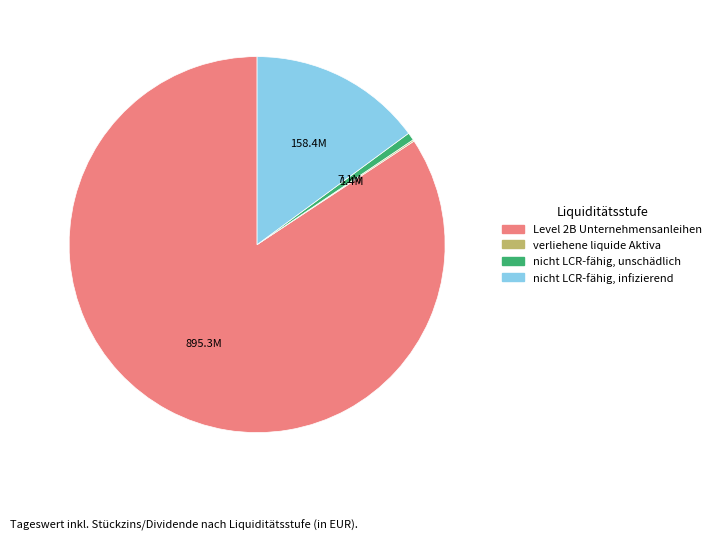

Is there a majority slice in this chart?

Yes